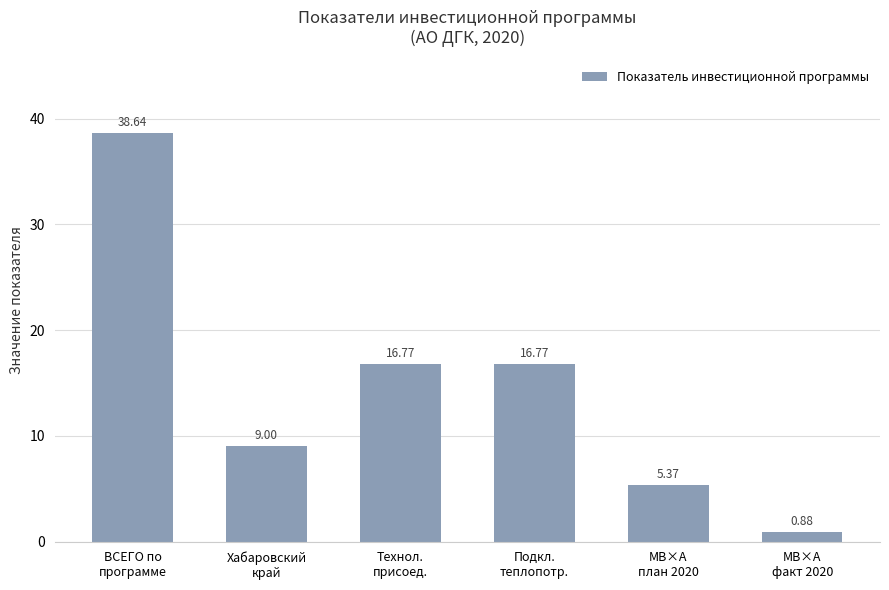

How many data points does each series have?

6